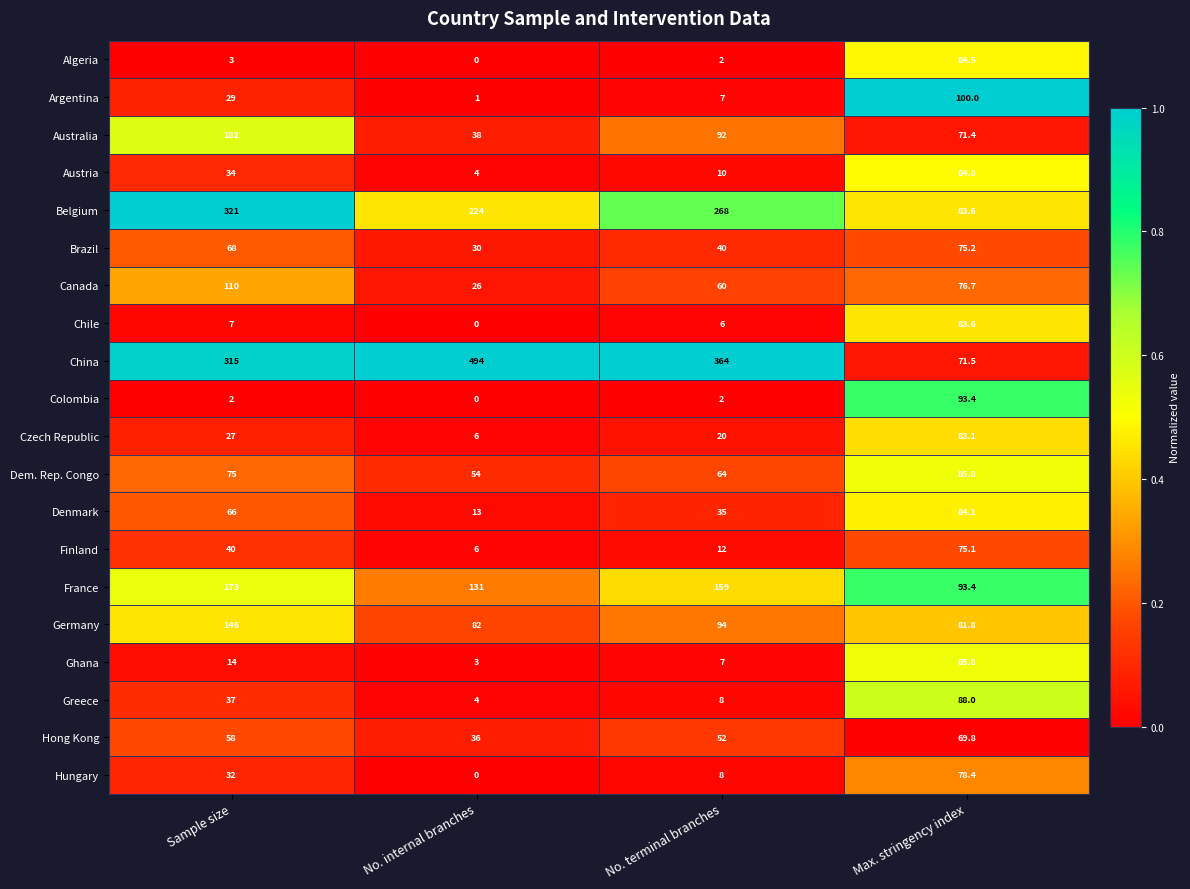

How many Belgium values are between 224 and 321?

3